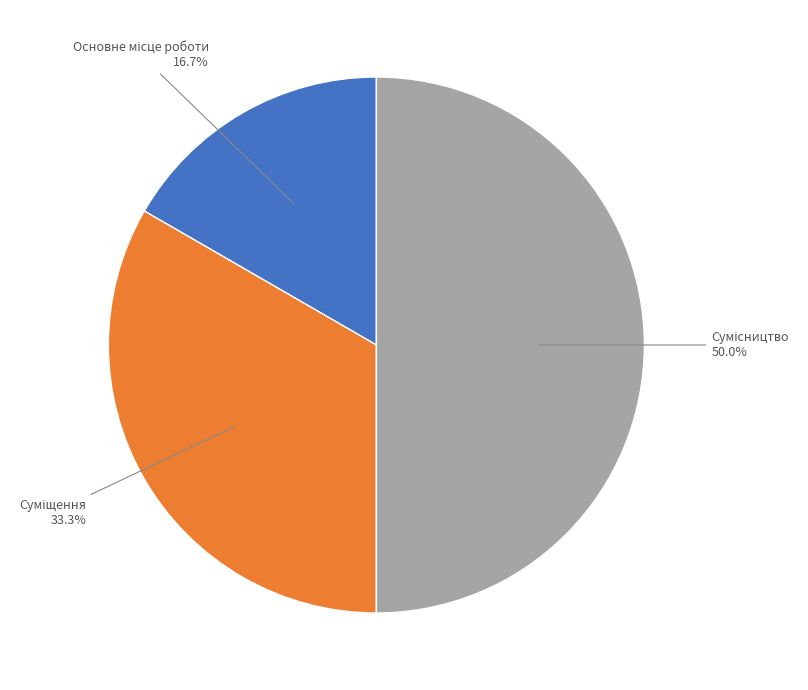

To the nearest percent, what is the average slice percentage?

33%